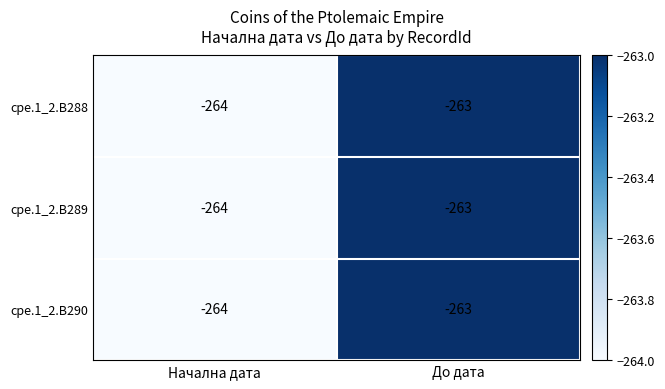

Which category has the lowest value across all series?

Начална дата